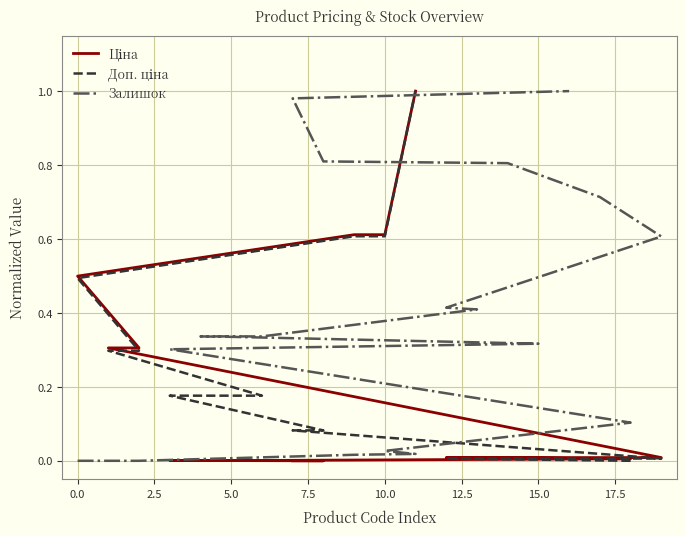

The Доп. ціна series shows 0.0 at 12.5. True or false?

True